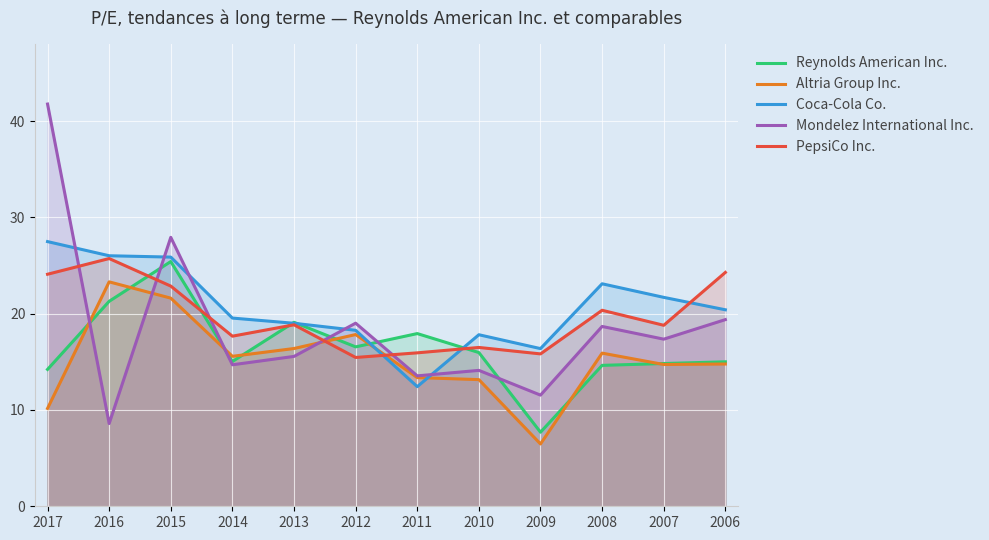

Where is the first local minimum for Altria Group Inc.?

2014